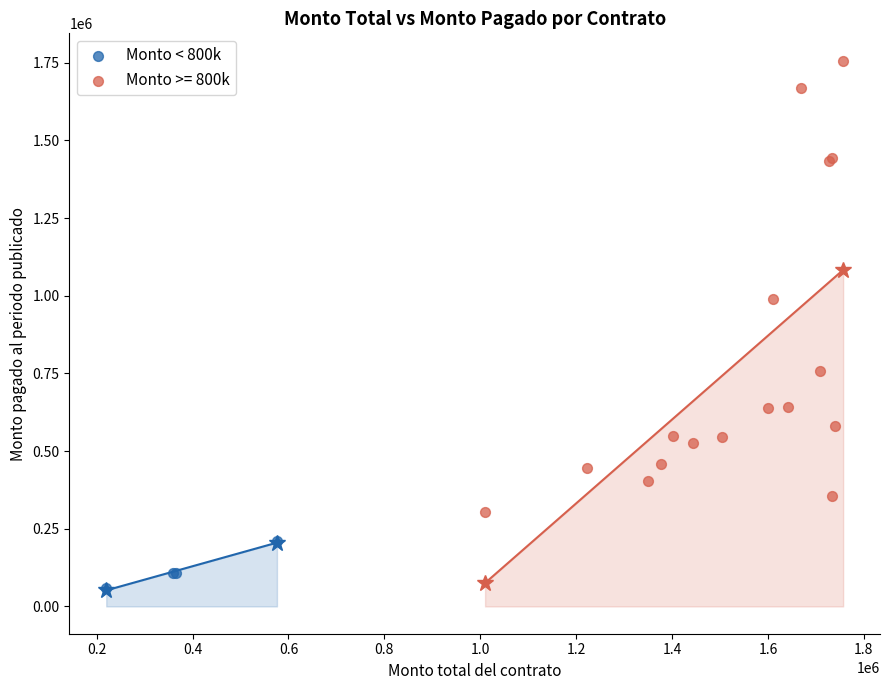

Which series has the widest spread of Y values?

Monto >= 800k